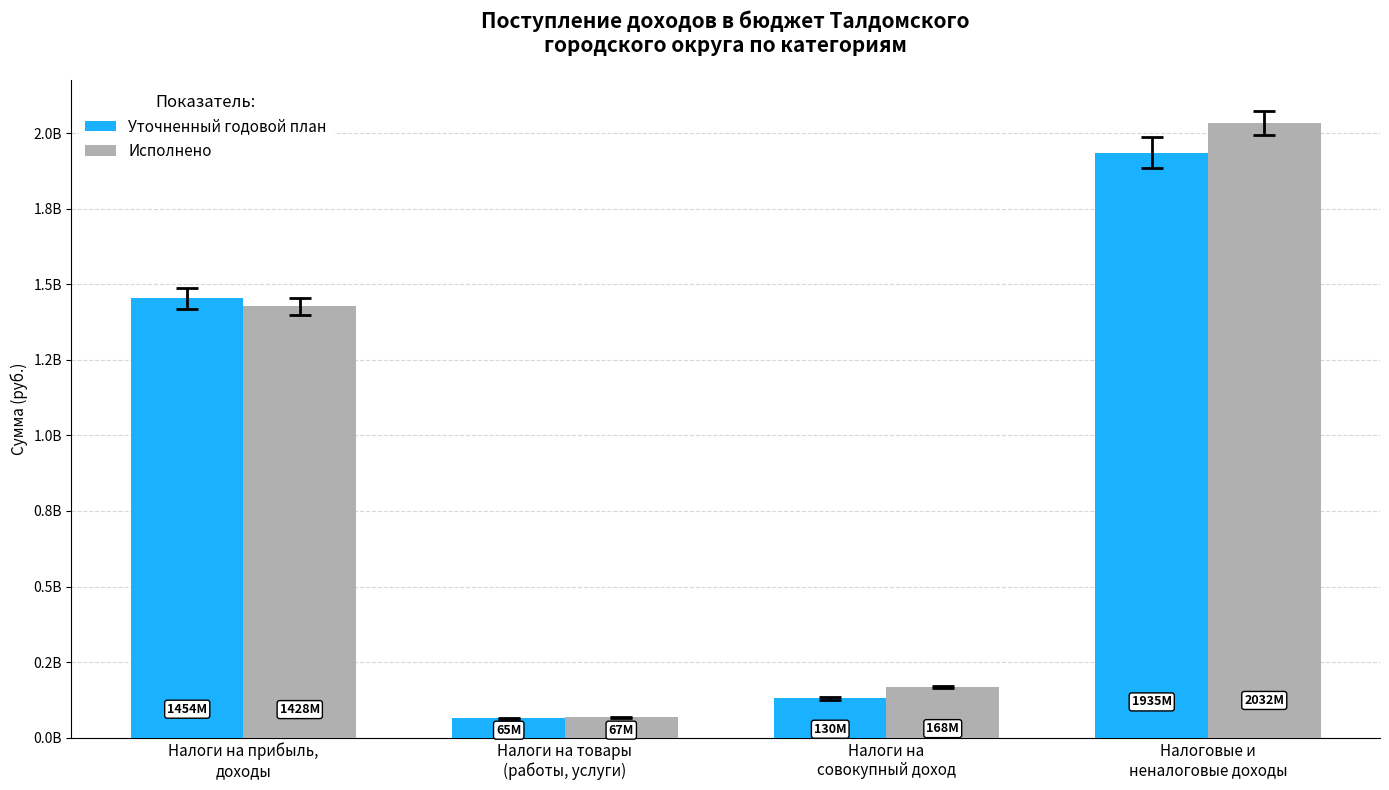

What is the maximum value for Уточненный годовой план?

1935433000.0